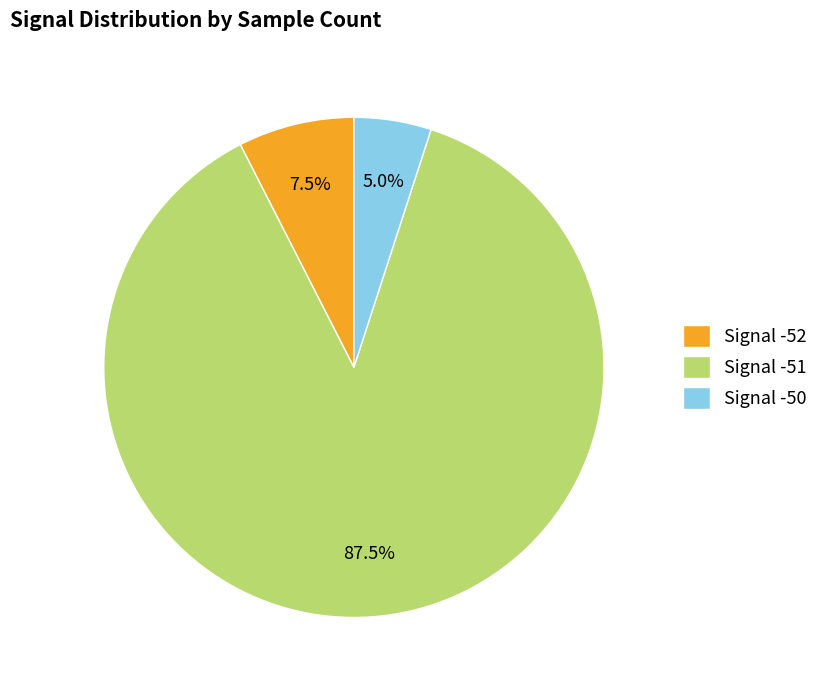

Approximately how many times larger is the value at Signal -50 compared to Signal -52?

0.7